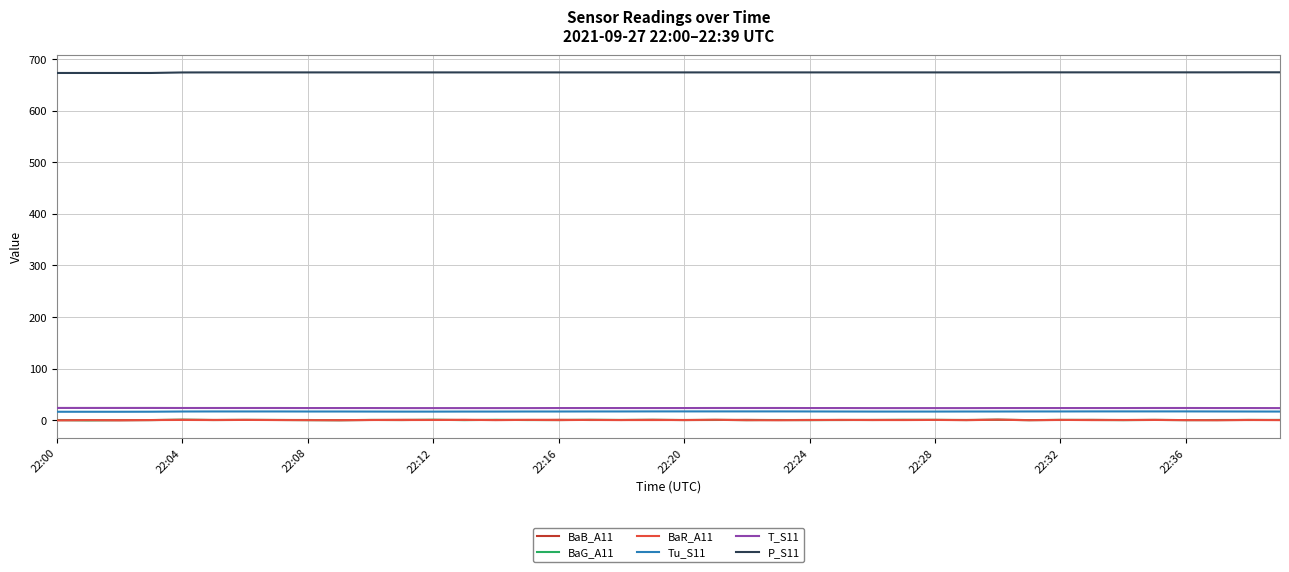

True or false: P_S11 and BaR_A11 intersect in this chart.

False